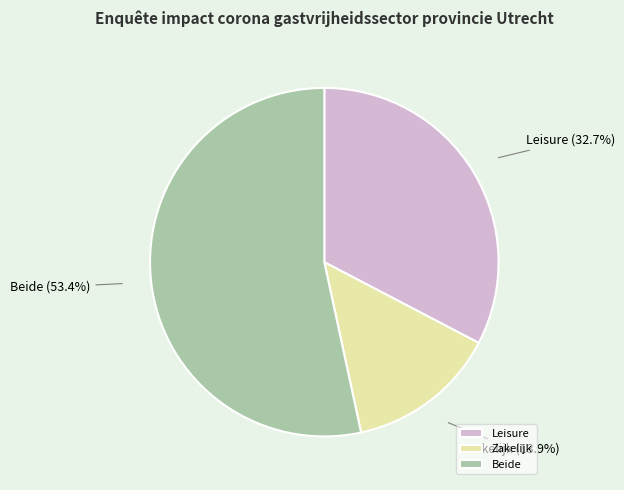

Is it true that Zakelijk is 9% of the pie?

False